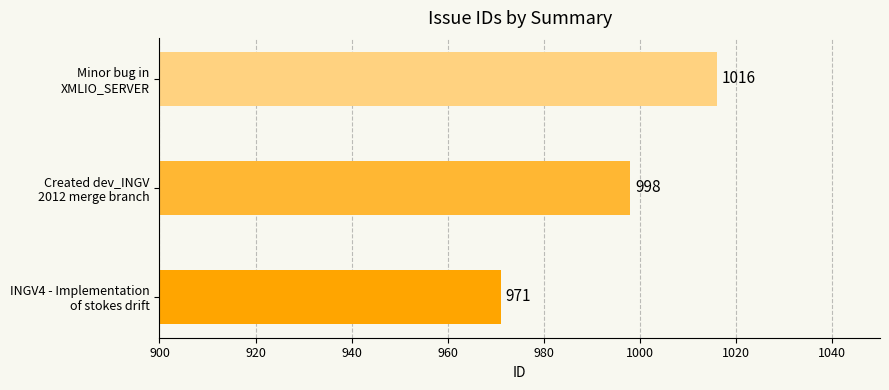

How many values are between 971 and 1016?

3